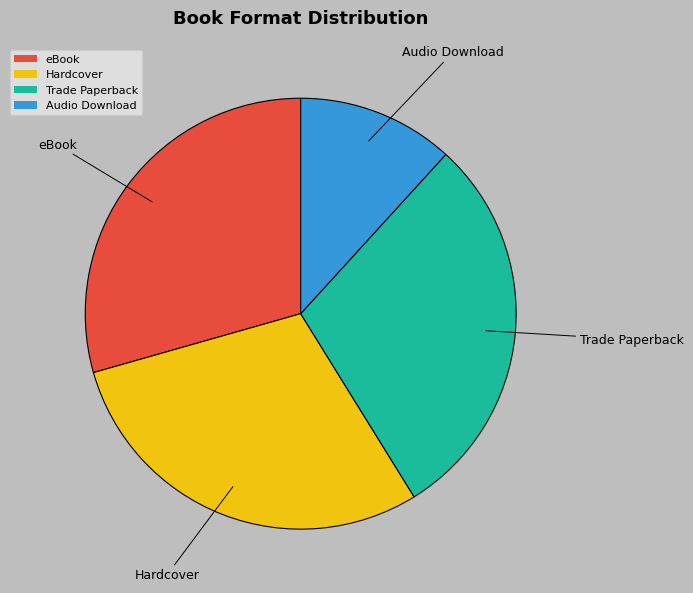

The Audio Download slice represents 12% of the pie. True or false?

True